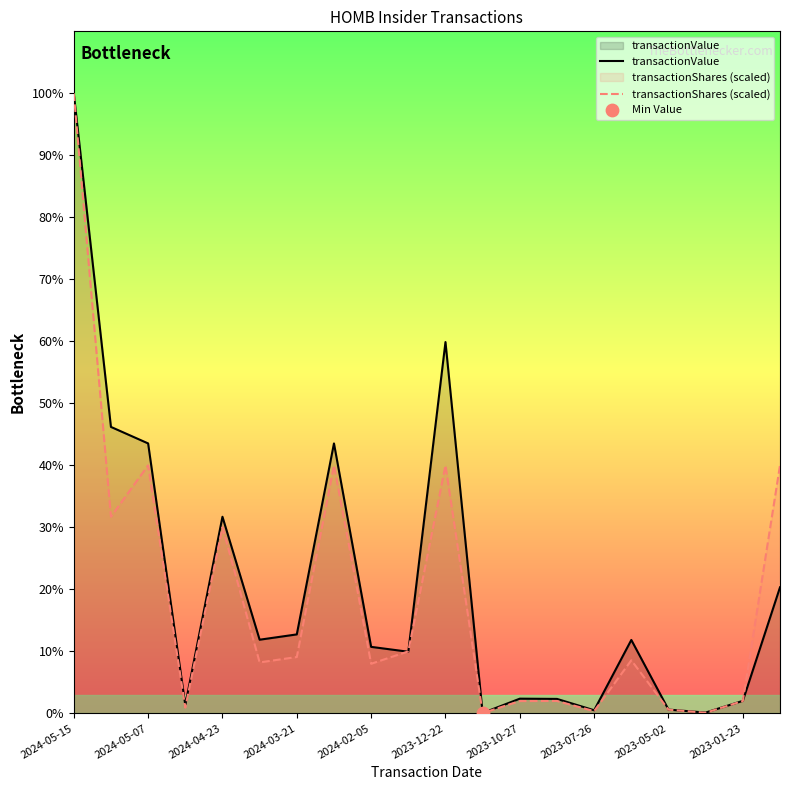

Is the value of transactionValue at 16 greater than the value of transactionShares (scaled) at 2023-07-26?

No